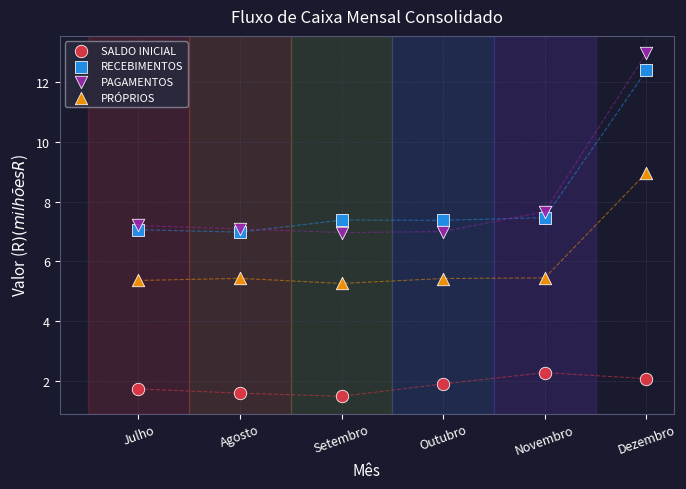

What are all the series names shown in the legend?

SALDO INICIAL, RECEBIMENTOS, PAGAMENTOS, PRÓPRIOS